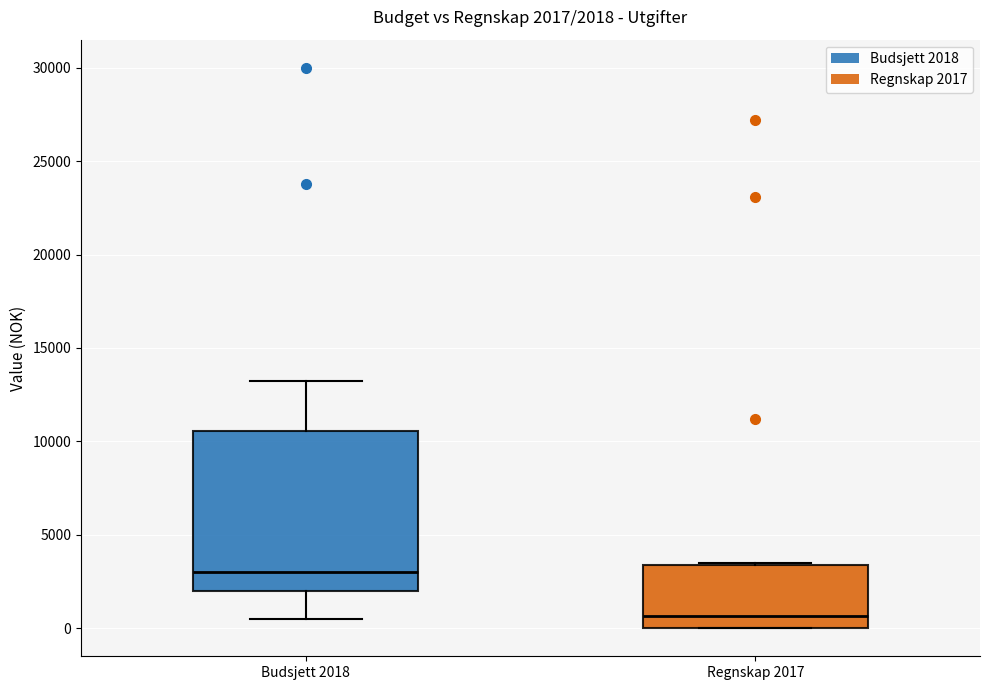

Which box is the tallest, from its lower edge to its upper edge?

Budsjett 2018